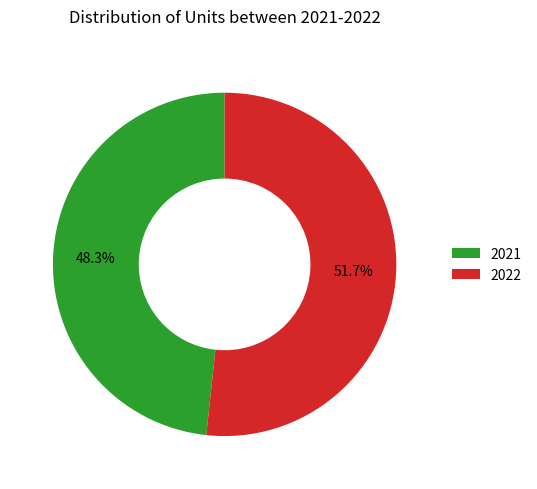

Does any single category account for the majority?

Yes